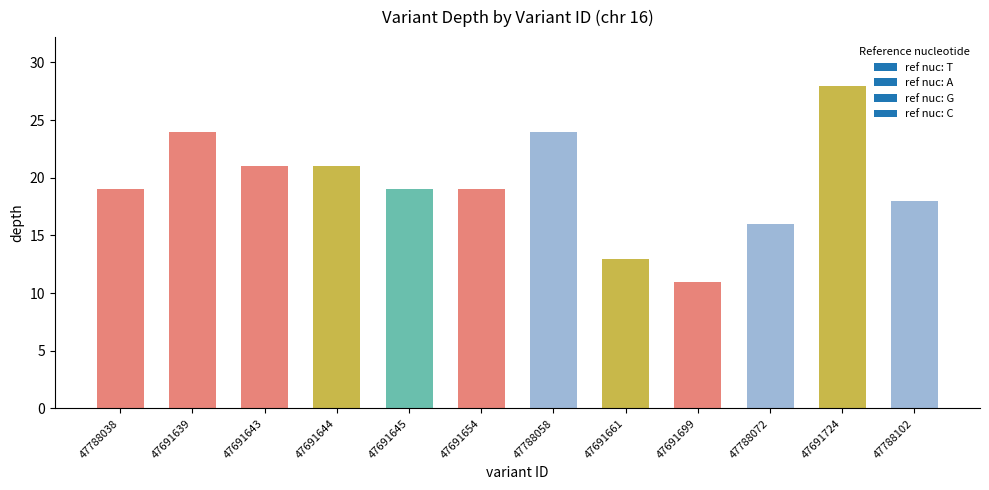

What value does the data have at 47691661, to the nearest 10?

10